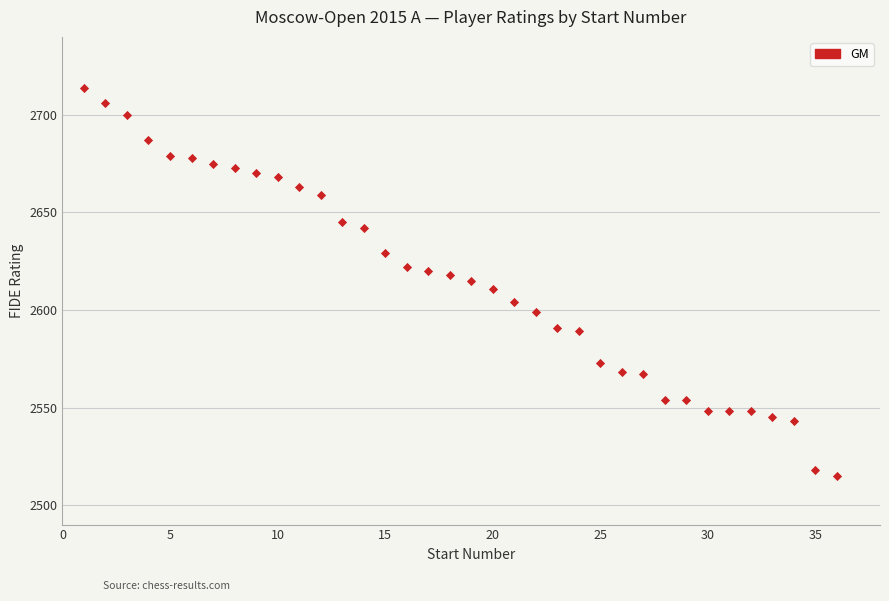

What is the range of Y values (max minus min)?

199